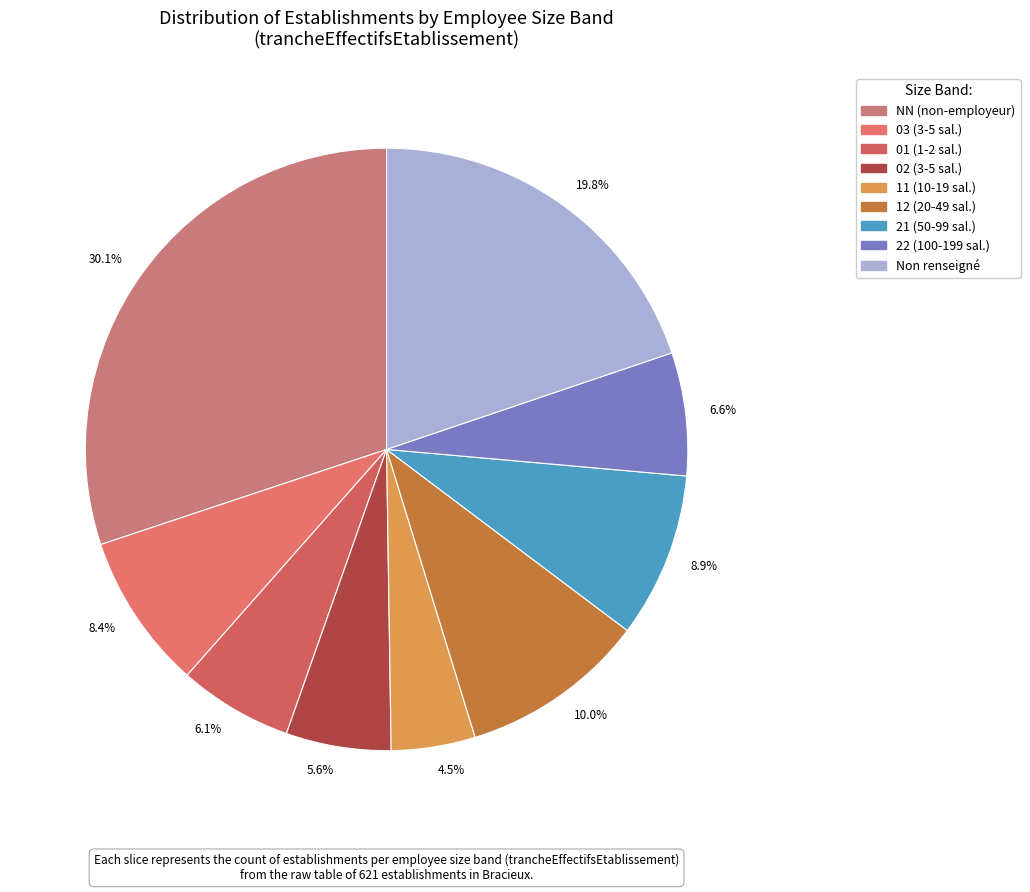

Combined, do 4.5% and 30.1% account for over 50%?

No